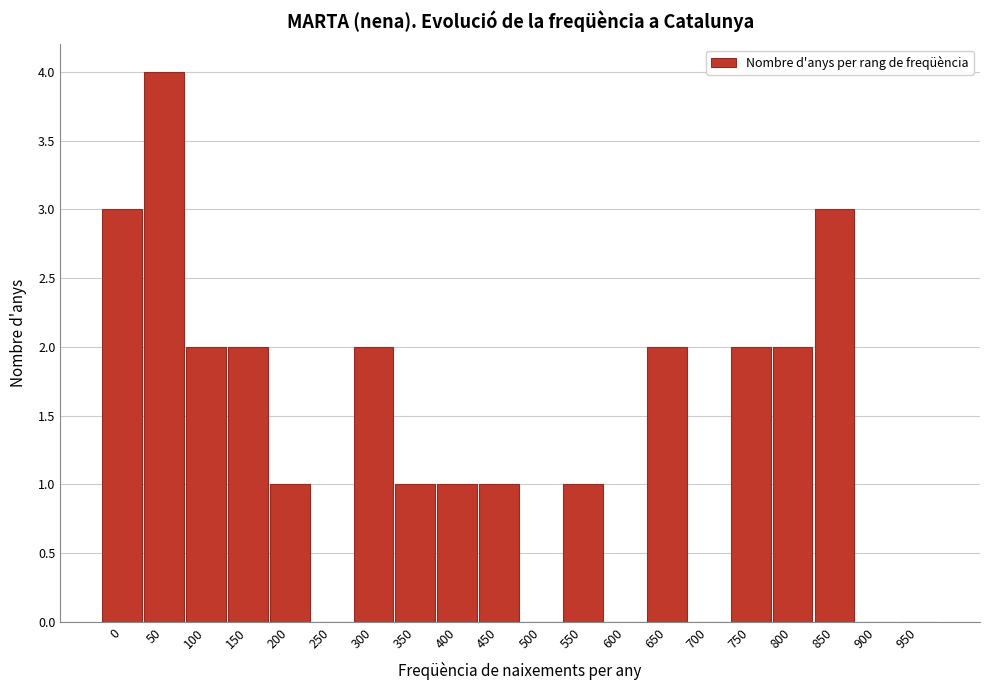

Reading right to left, transcribe all the data shown in this chart.

950=0	900=0	850=3	800=2	750=2	700=0	650=2	600=0	550=1	500=0	450=1	400=1	350=1	300=2	250=0	200=1	150=2	100=2	50=4	0=3